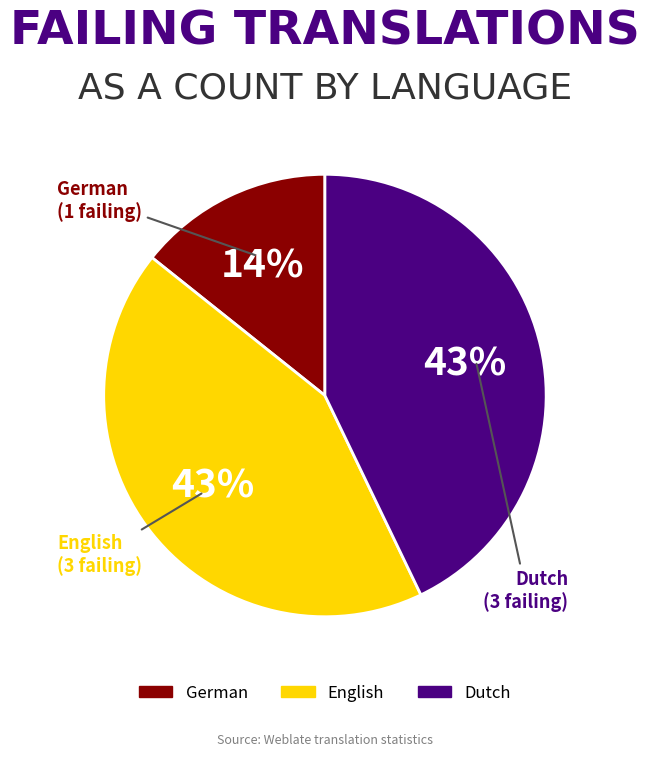

Is there a majority slice in this chart?

No